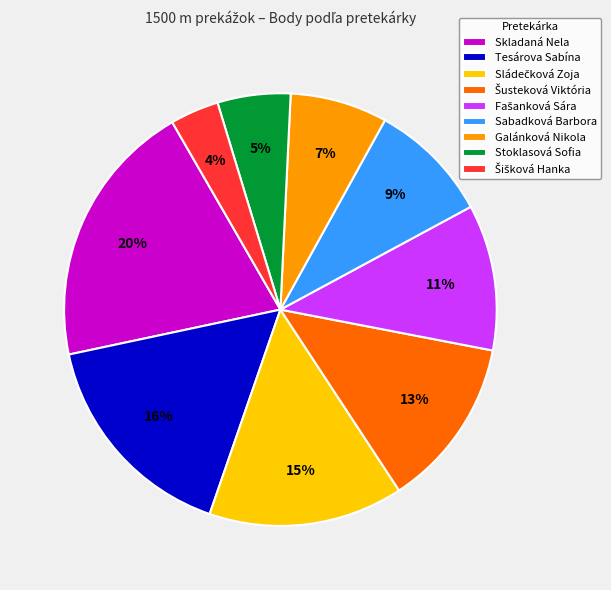

To the nearest percent, what percentage of the pie is Galánková Nikola?

7%